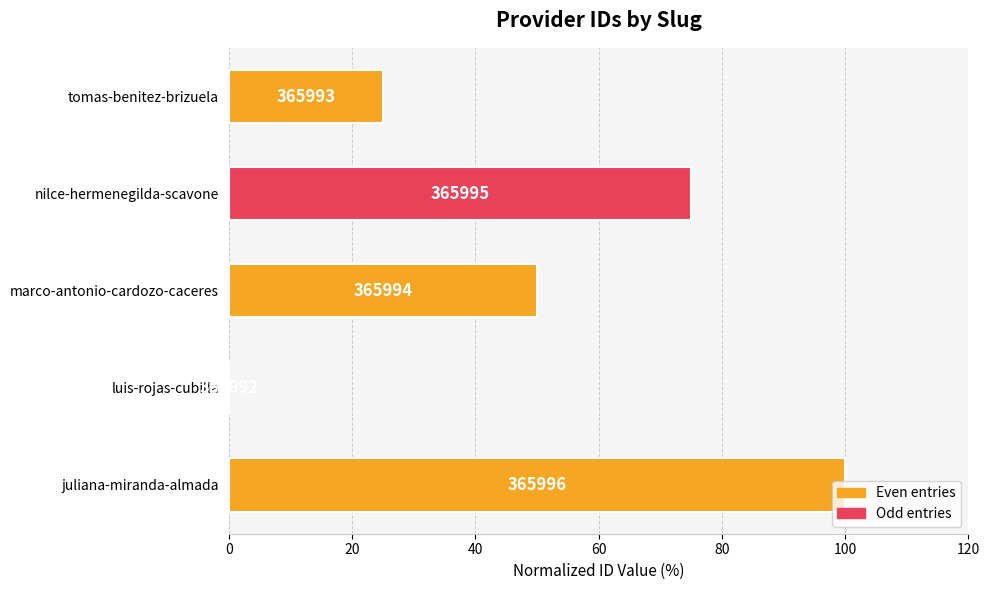

Are the bars horizontal?

Yes